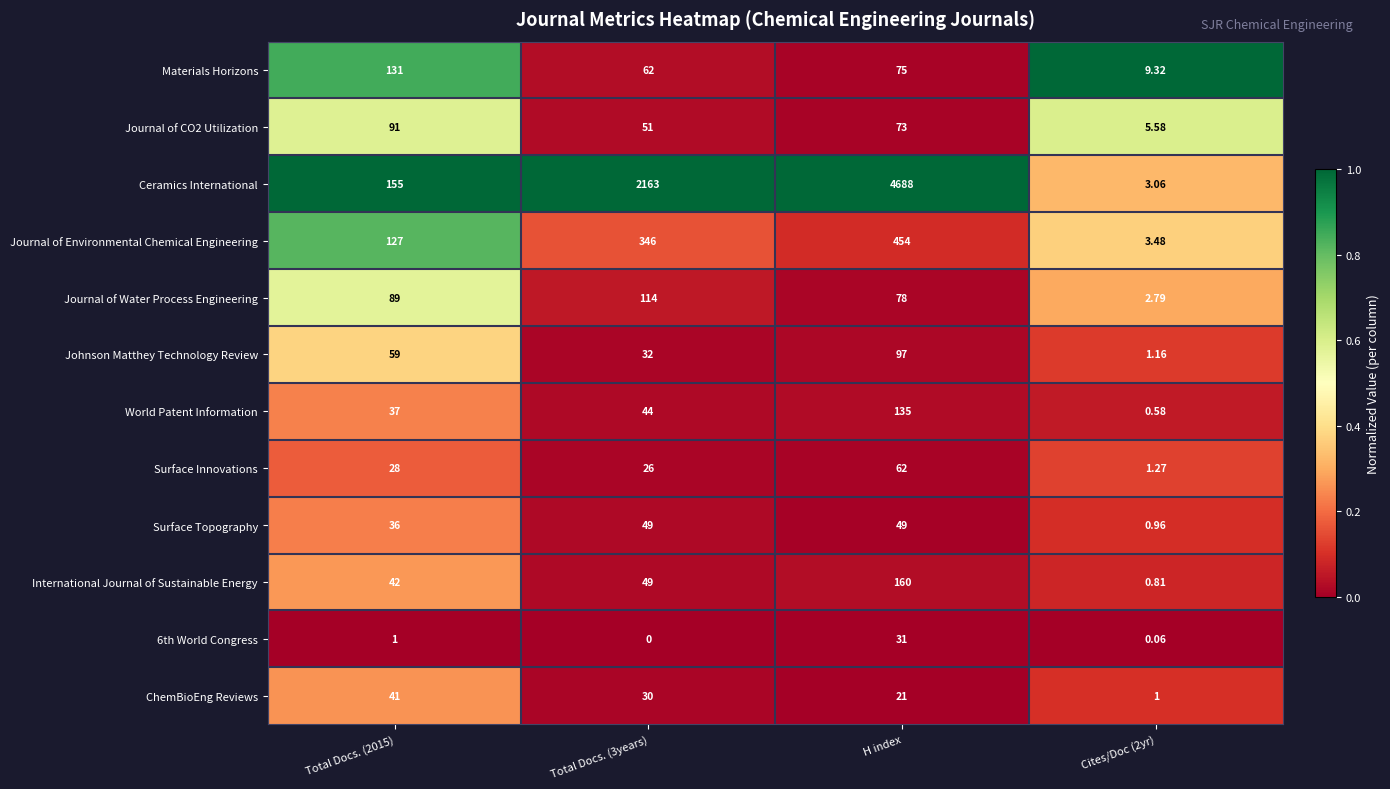

At which category is the sum across all series the highest?

H index